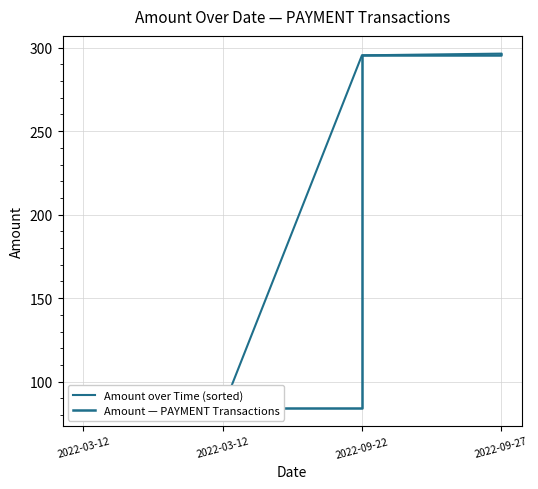

Which category has the highest value in the Amount — PAYMENT Transactions series?

2022-09-27